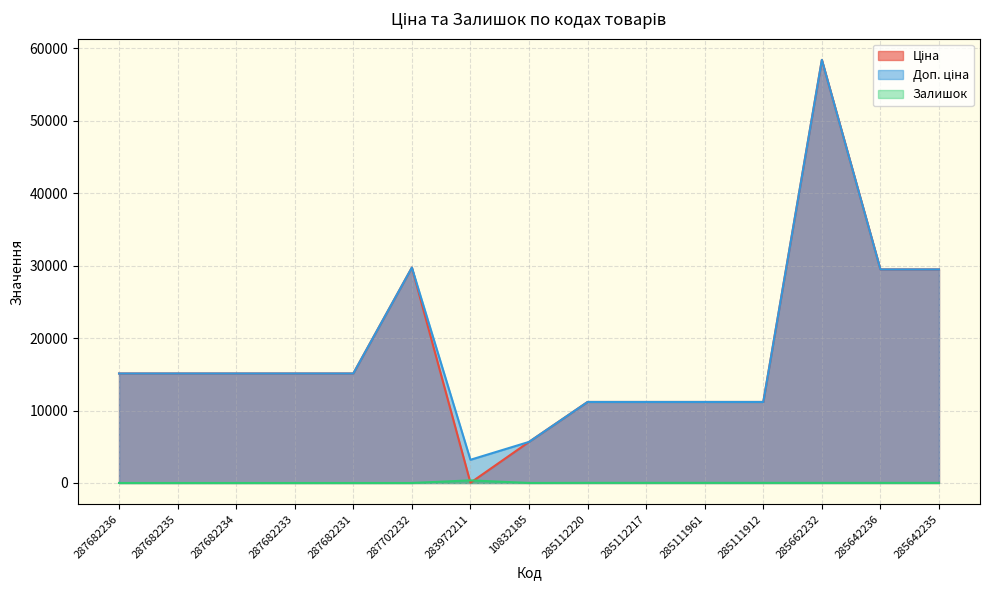

Which series has the largest total across all categories?

Доп. ціна